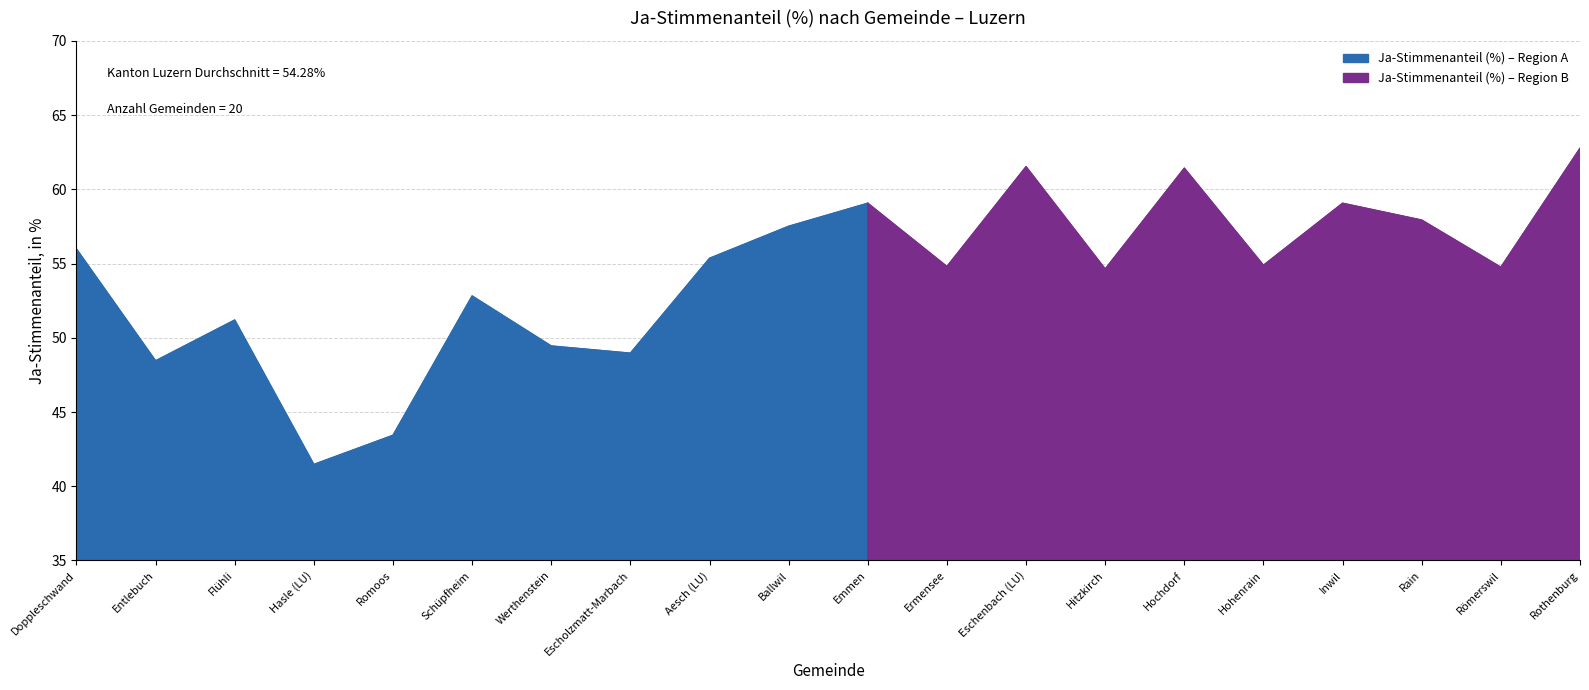

Does the chart display data point markers on the line(s)?

No